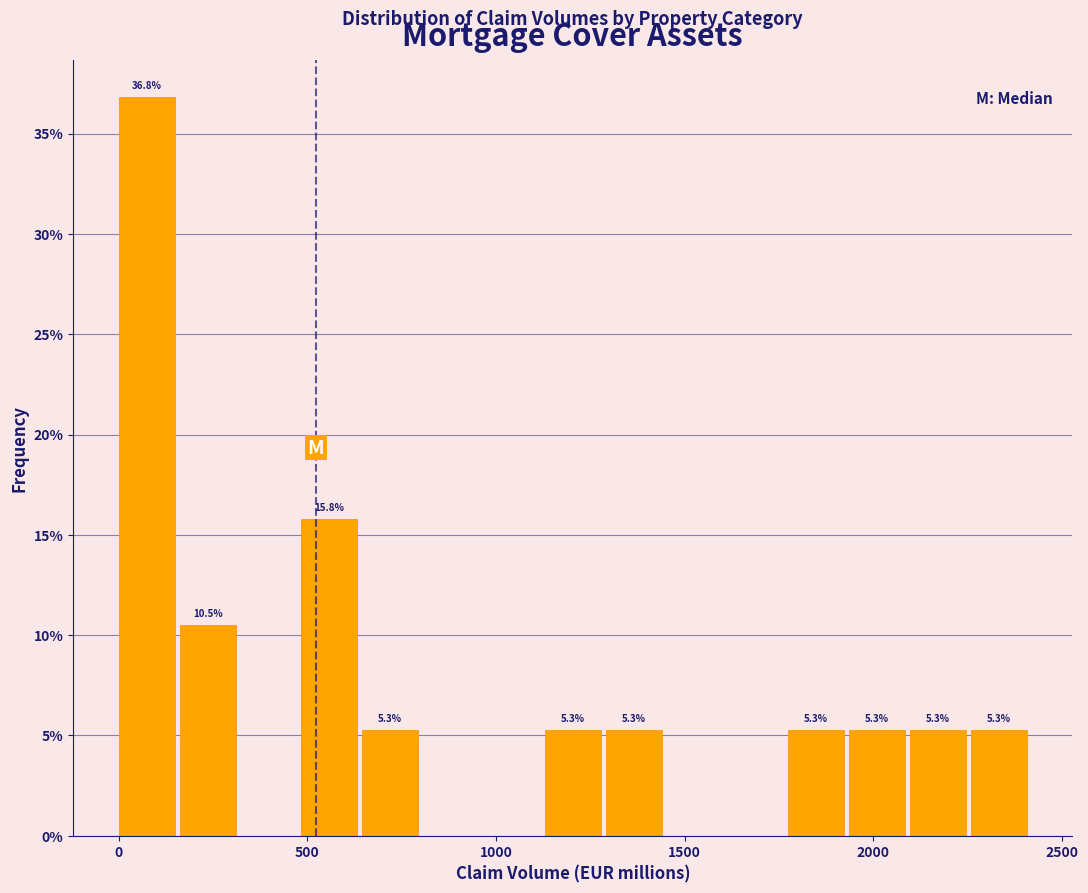

Around what value on the x-axis is the tallest bar? Give the approximate position of its centre, as read against the axis.

50